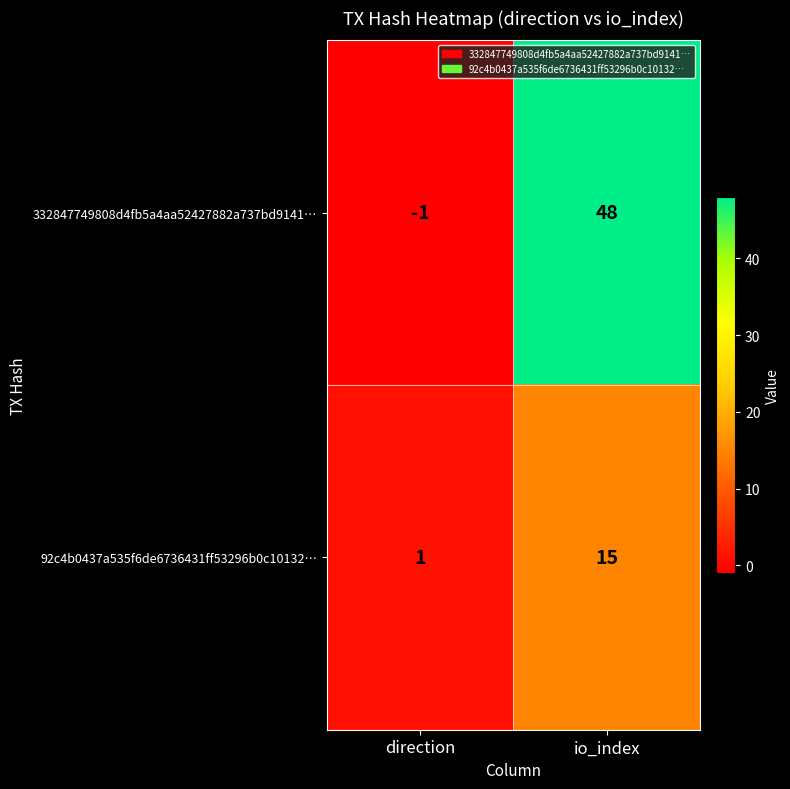

What is the total value across all series at io_index?

63